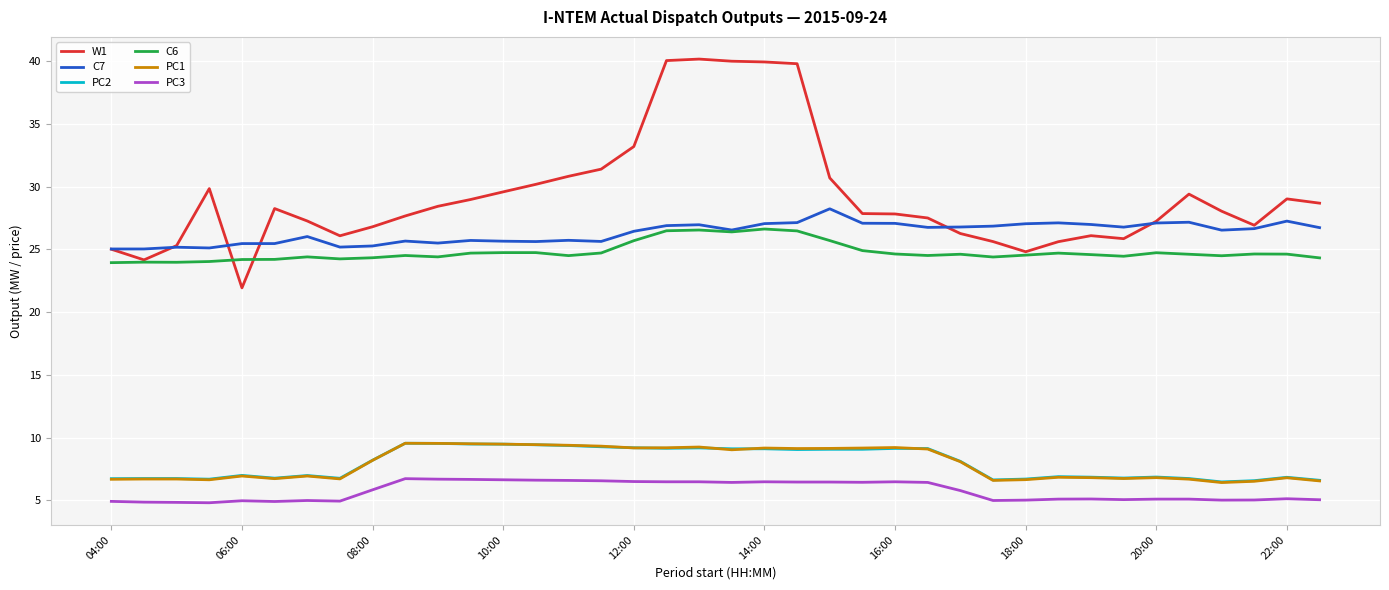

Which series has the largest total across all categories?

W1